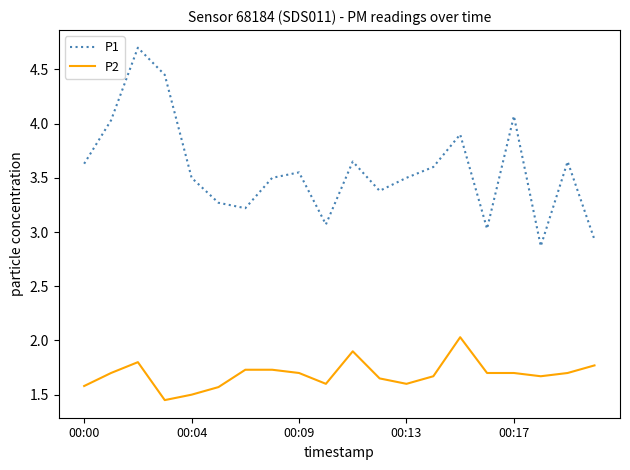

True or false: P1 and P2 intersect in this chart.

False